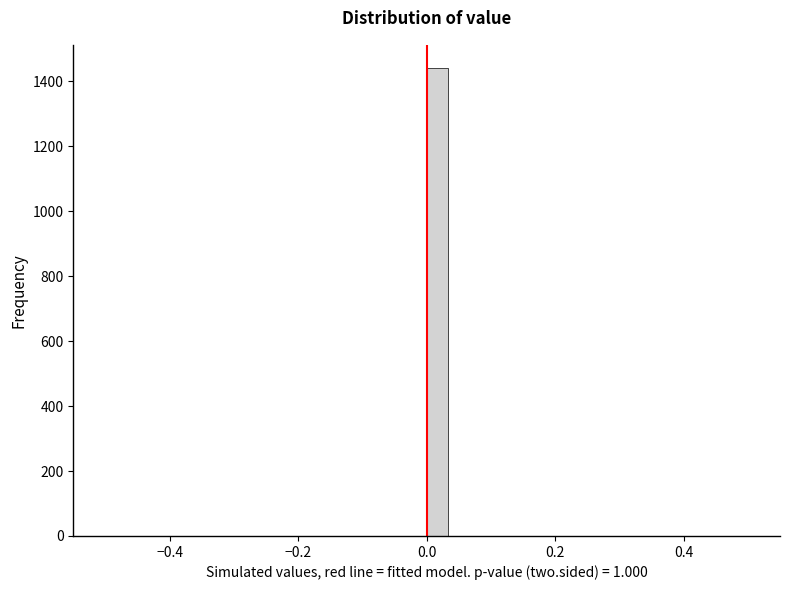

Read against the x-axis, roughly where is the centre of the tallest bar?

0.02